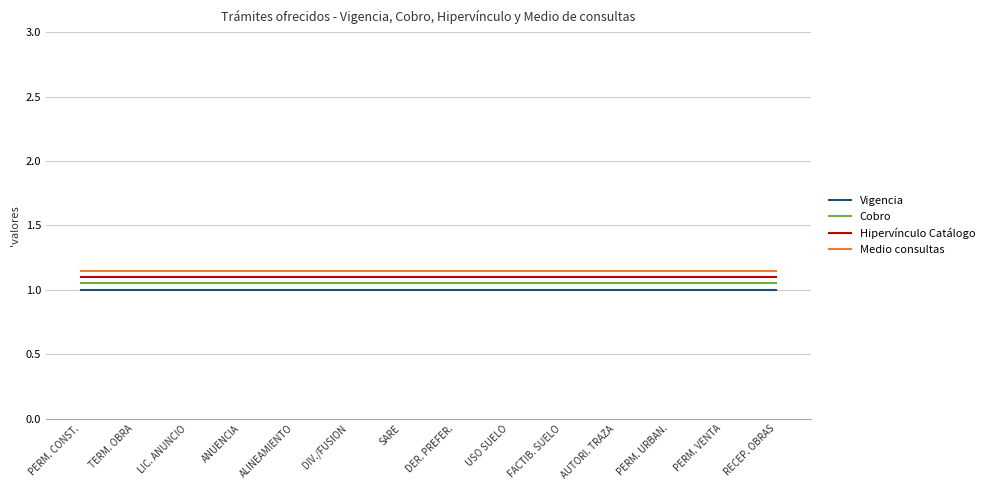

At how many categories does at least one series exceed 1?

14